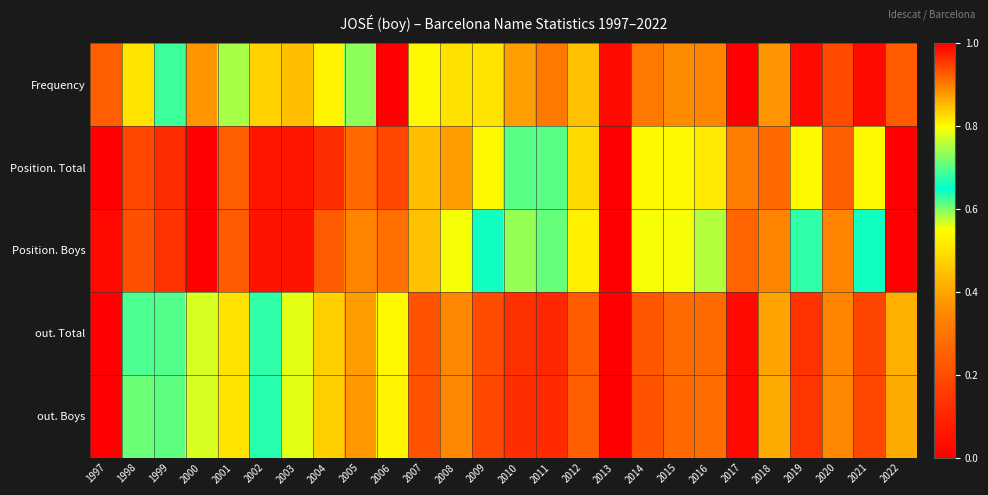

At how many categories does at least one series exceed 0?

26